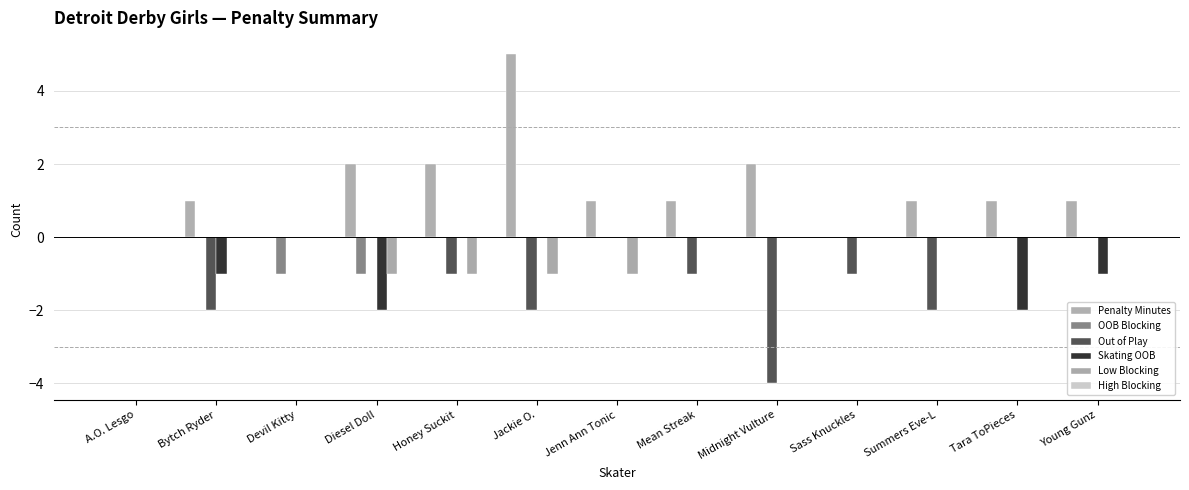

The Out of Play series shows -1 at Summers Eve-L. True or false?

False